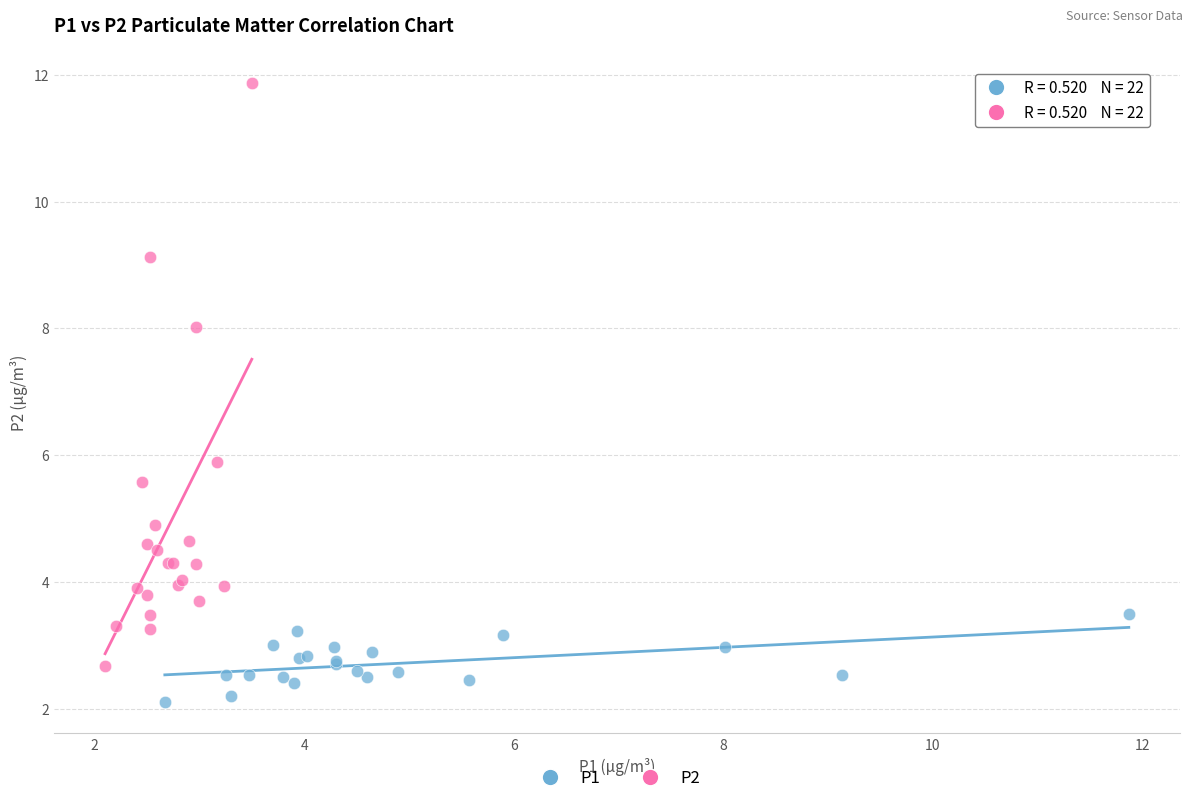

Which series reaches the minimum Y coordinate?

P1